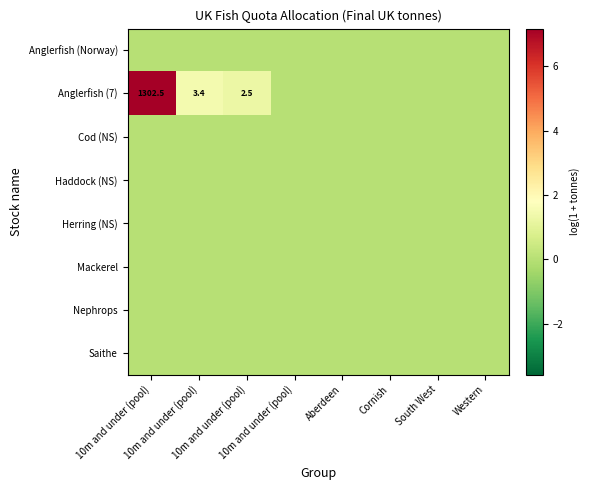

Rank the series by their maximum value, from highest to lowest.

Anglerfish (7), Anglerfish (Norway), Cod (NS), Haddock (NS), Herring (NS), Mackerel, Nephrops, Saithe